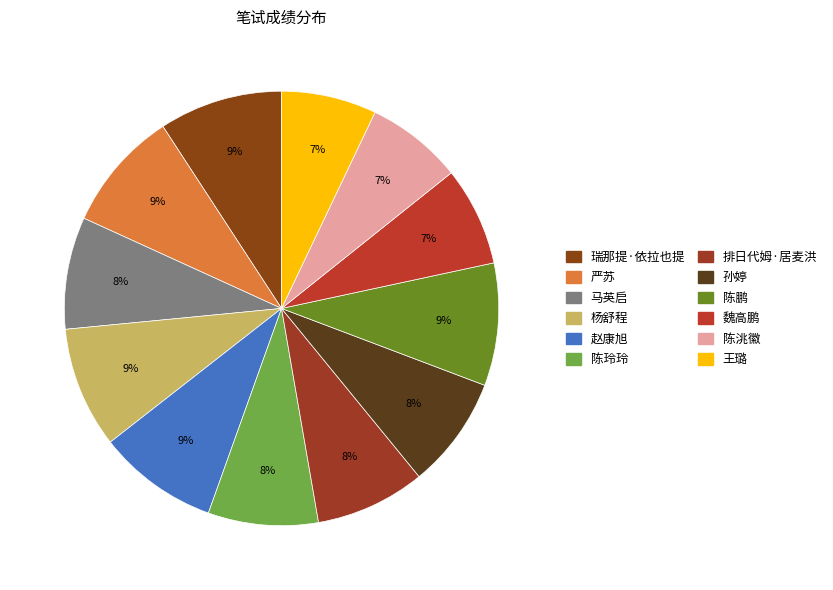

Between 杨舒程 and 陈玲玲, which is larger?

杨舒程